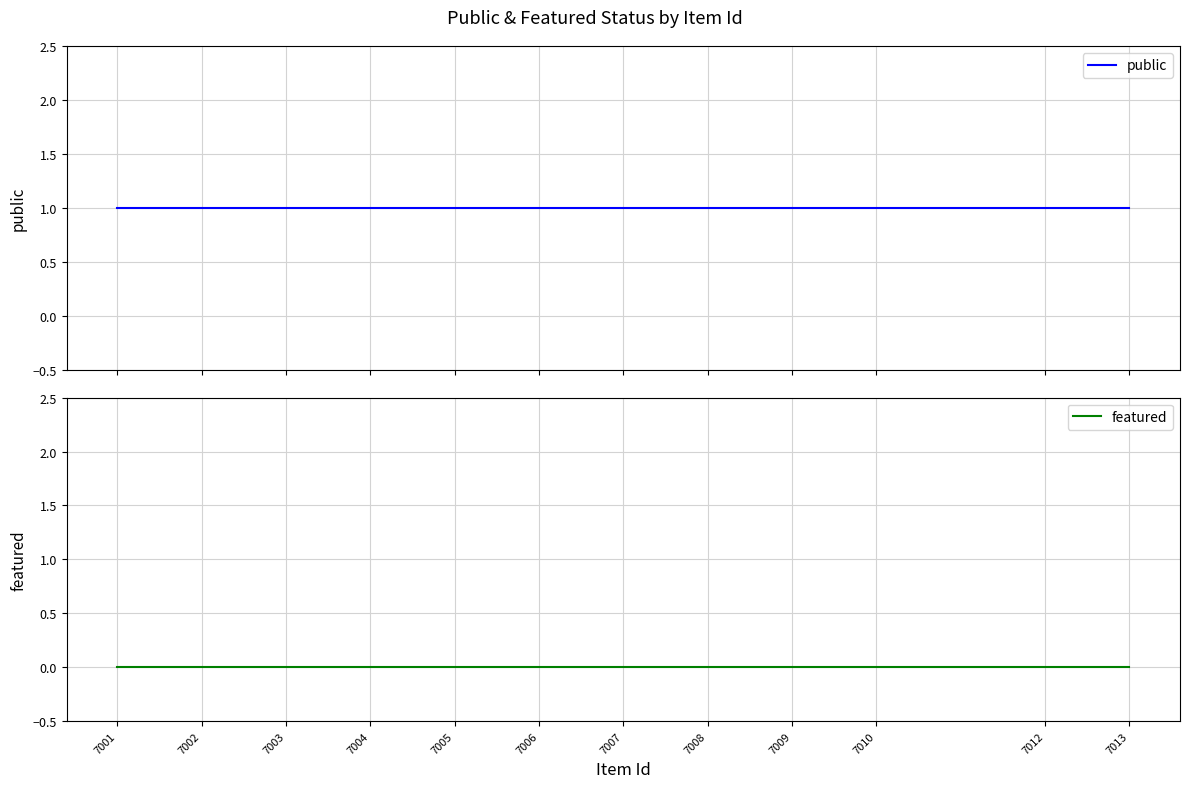

Reading right to left, extract all data points from this chart.

public: 7001=1	7002=1	7003=1	7004=1	7005=1	7006=1	7007=1	7008=1	7009=1	7010=1	7012=1	7013=1
featured: 7001=0	7002=0	7003=0	7004=0	7005=0	7006=0	7007=0	7008=0	7009=0	7010=0	7012=0	7013=0